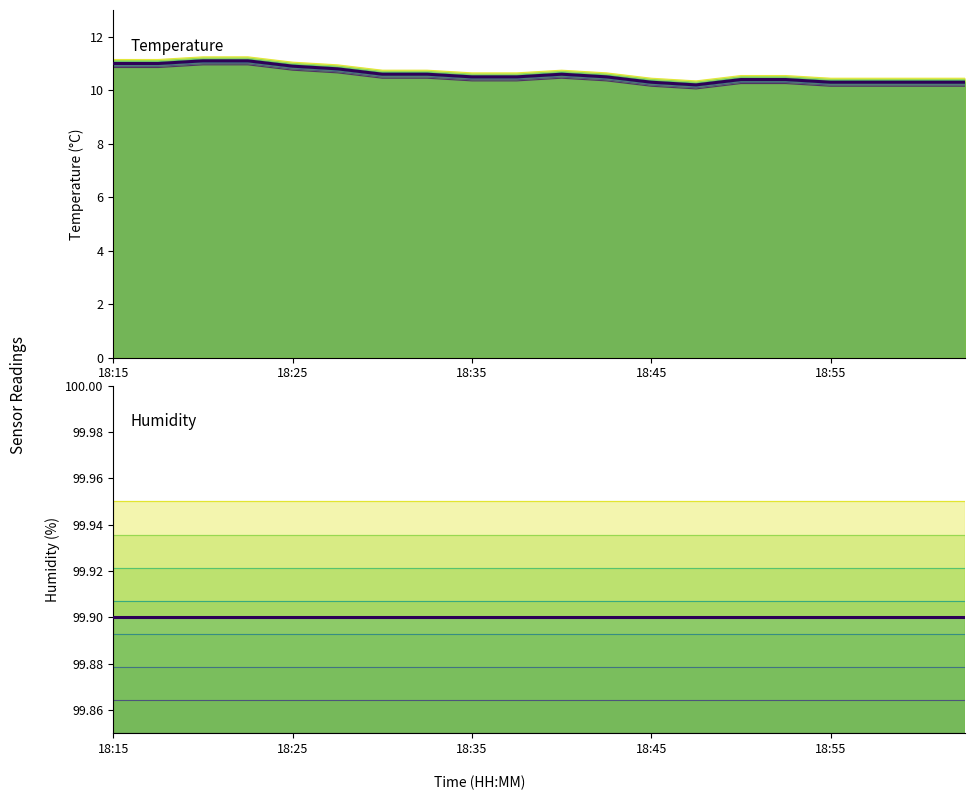

What is the spread (max minus min) of values at 18?

89.6